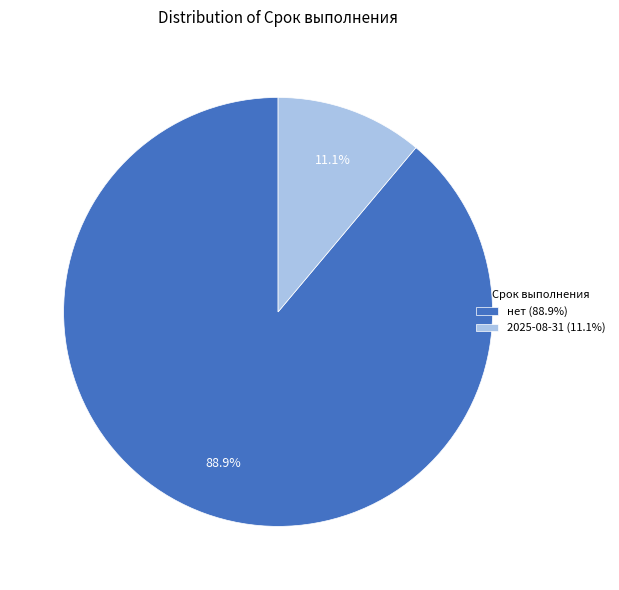

Count the number of slices in the pie.

2